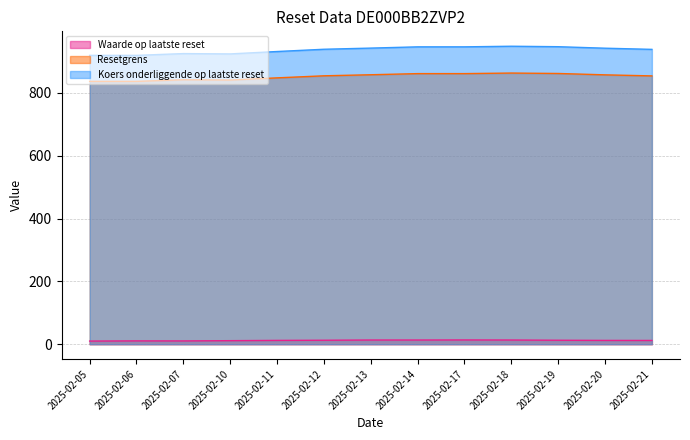

Reading left to right, extract all data points from this chart.

Waarde op laatste reset: 10.0	10.6	10.5	11.3	12.2	12.6	13.3	13.3	13.6	13.3	12.6	12.1	12.0
Resetgrens: 836.7	836.7	841.9	840.9	847.9	854.4	857.8	861.4	861.4	863.2	861.8	857.5	854.1
Koers onderliggende op laatste reset: 919.5	919.5	925.1	924.1	931.7	938.9	942.6	946.6	946.6	948.5	947.1	942.3	938.6